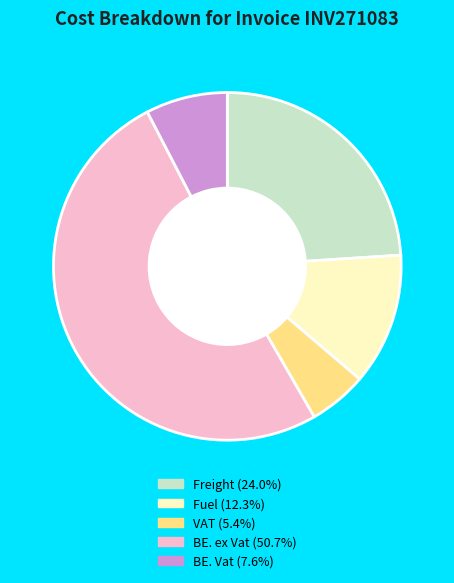

Is the sum of Freight and BE. Vat greater than half?

No